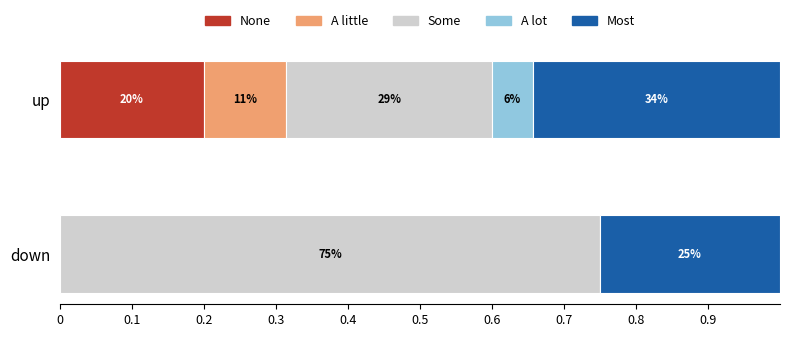

What is the total value across all series at up?

156